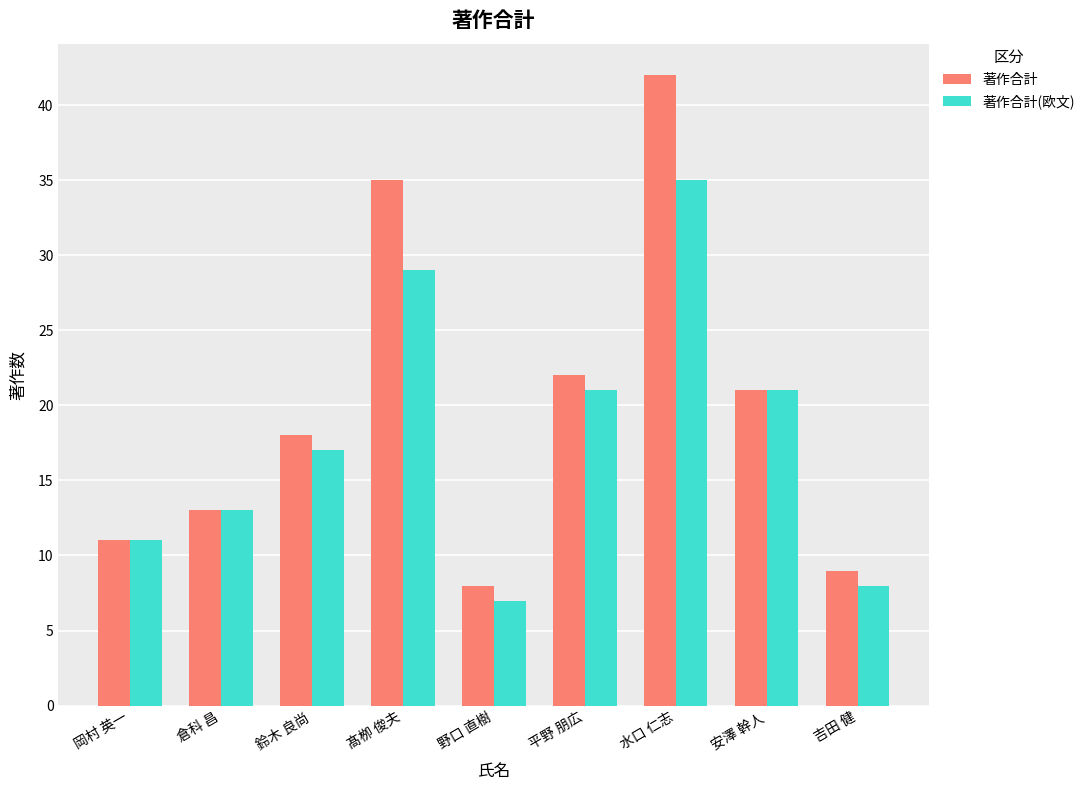

What is the value of the 著作合計(欧文) bar at the 8th from the left?

21